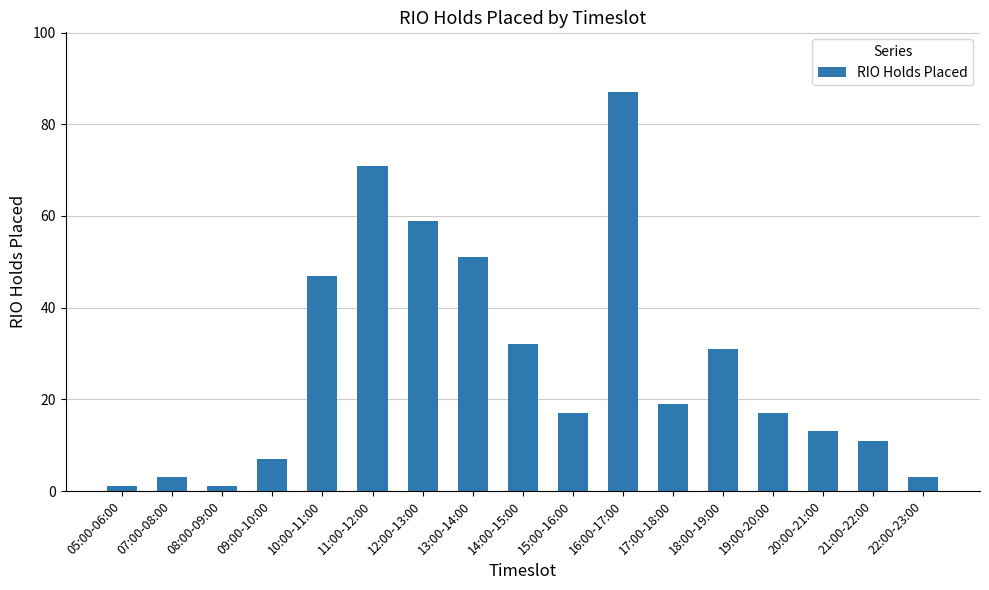

What is the label of the 1st bar from the right?

22:00-23:00